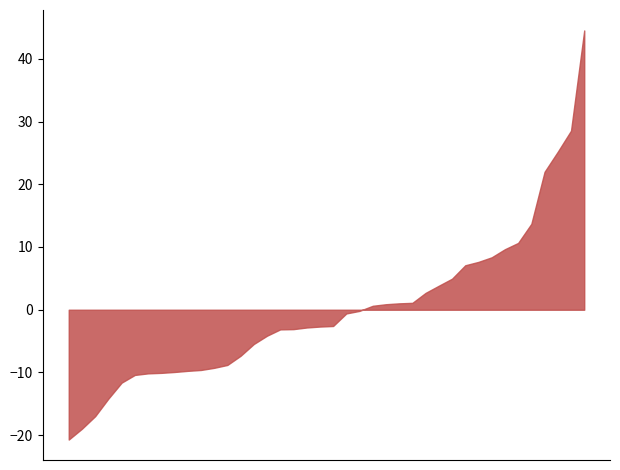

What is the difference between the maximum and minimum values?

65.2